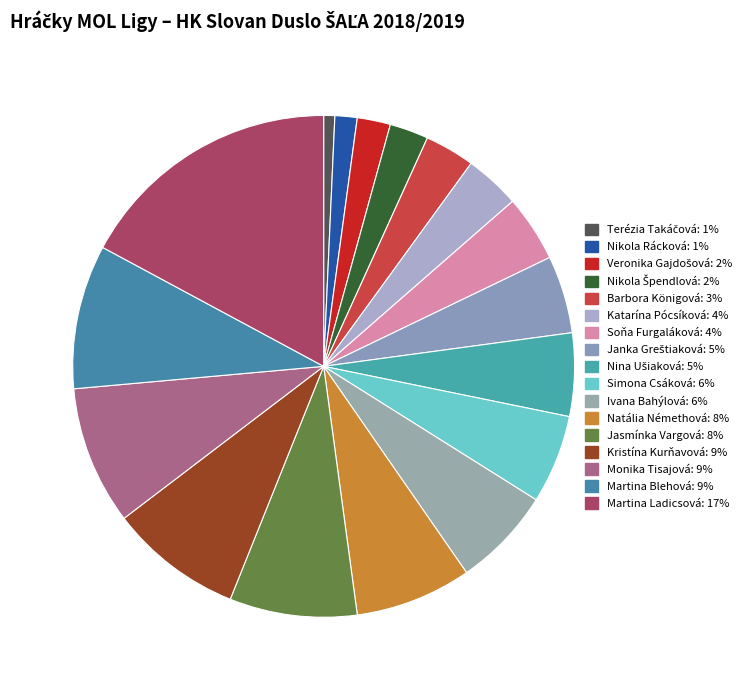

Between Barbora Königová and Simona Csáková, which is larger?

Simona Csáková